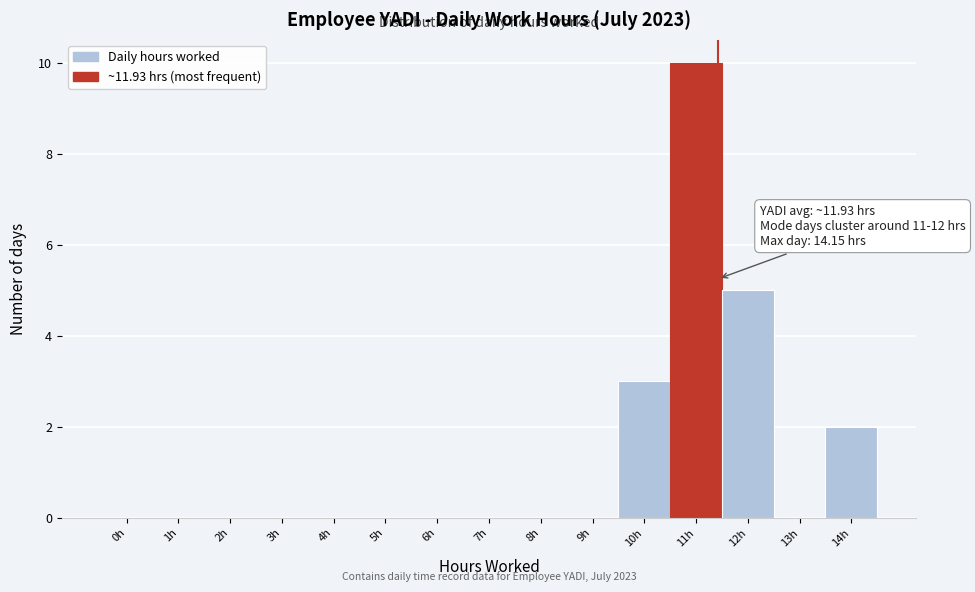

Reading right to left, transcribe all the data shown in this chart.

14h=2	13h=0	12h=5	11h=10	10h=3	9h=0	8h=0	7h=0	6h=0	5h=0	4h=0	3h=0	2h=0	1h=0	0h=0